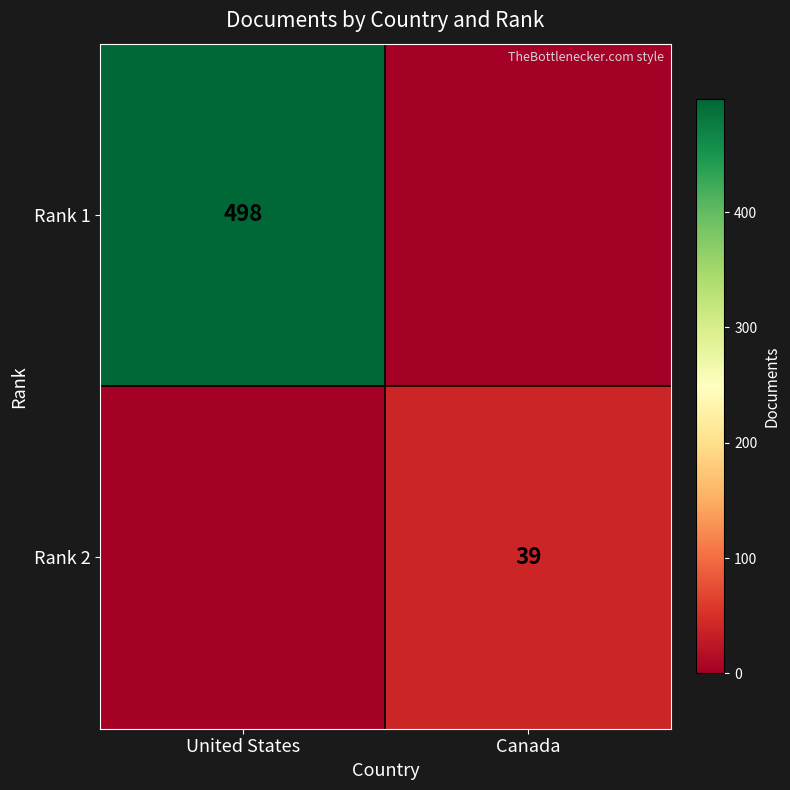

The Rank 2 series shows 53 at Canada. True or false?

False